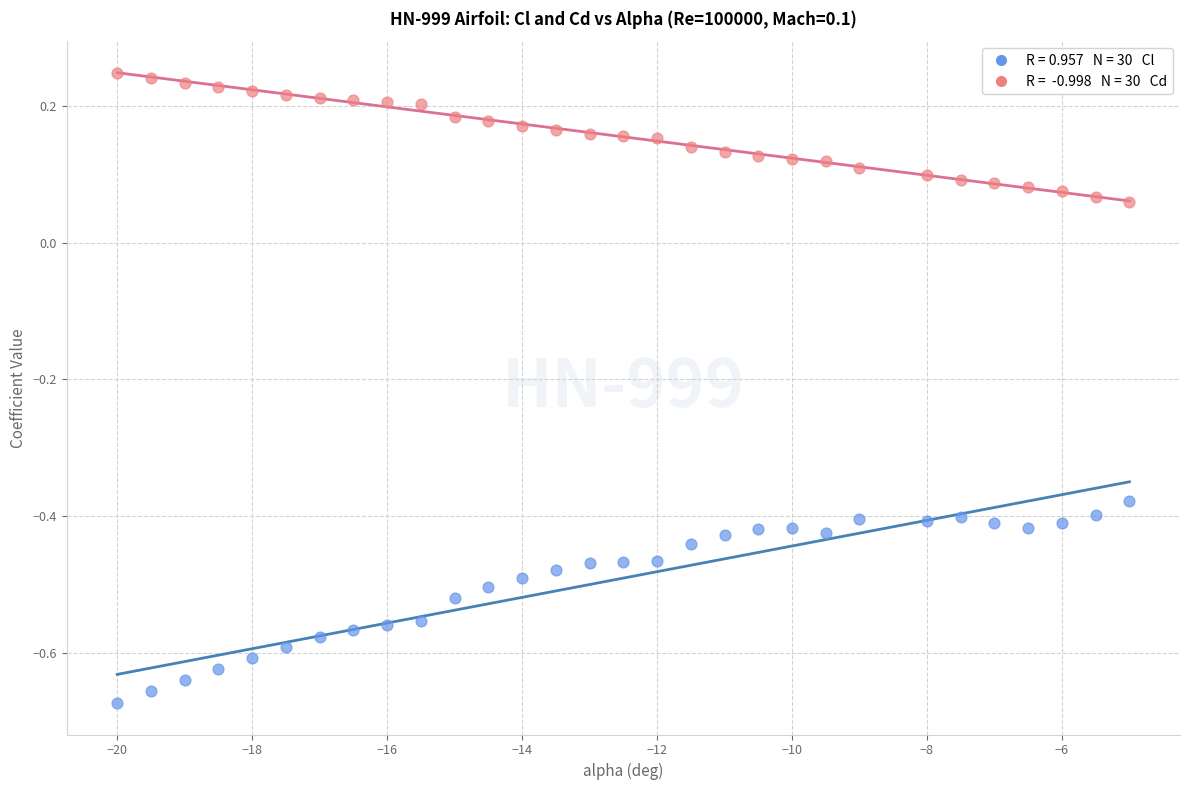

Across all data points, what is the range of Y values (max minus min)?

0.9